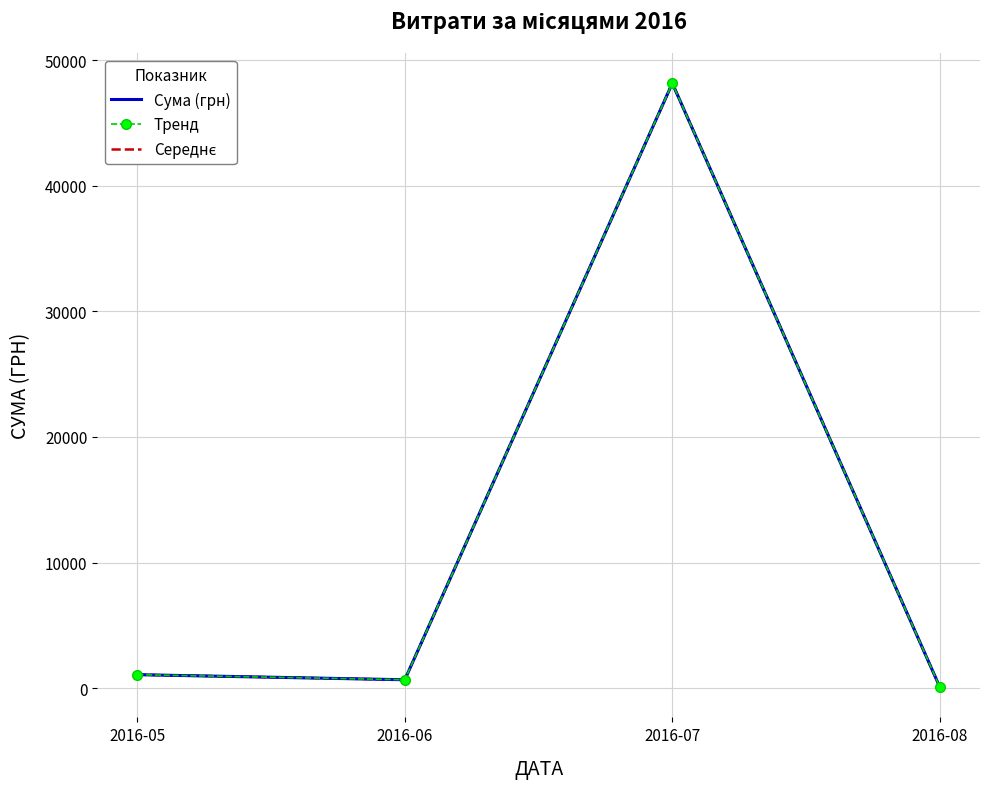

What is the maximum value shown in the chart?

48160.6